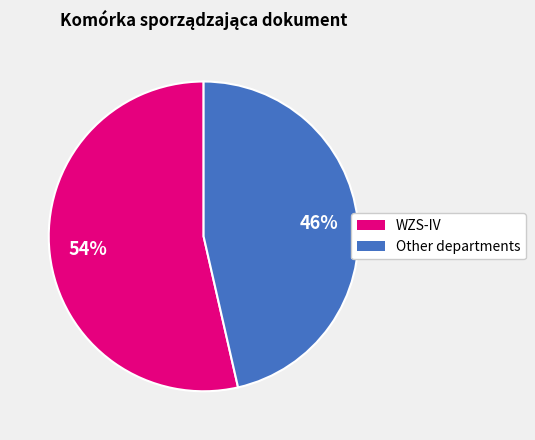

Is there a majority slice in this chart?

Yes